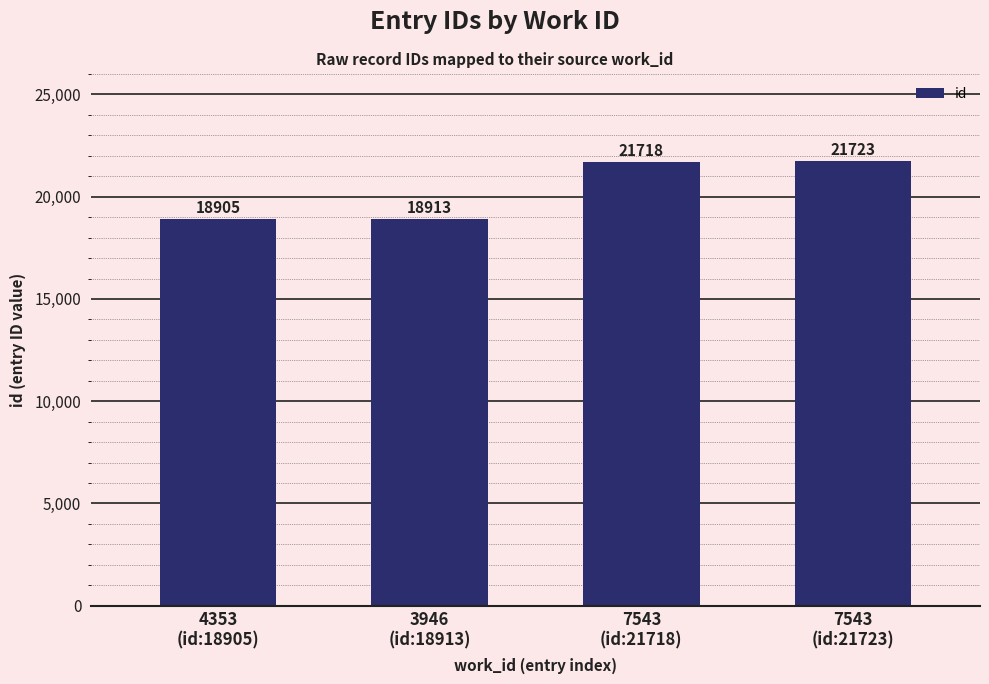

Where is the data nearest to the value 20314?

3946
(id:18913)